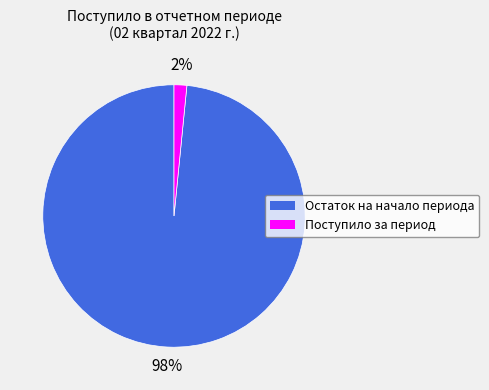

Rank the categories by value from lowest to highest.

Поступило за период, Остаток на начало периода